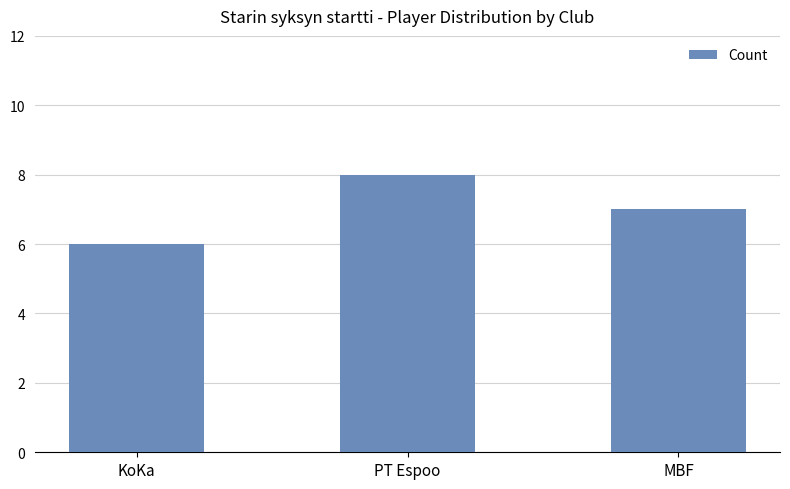

List the labels in order of value, smallest first.

KoKa, MBF, PT Espoo